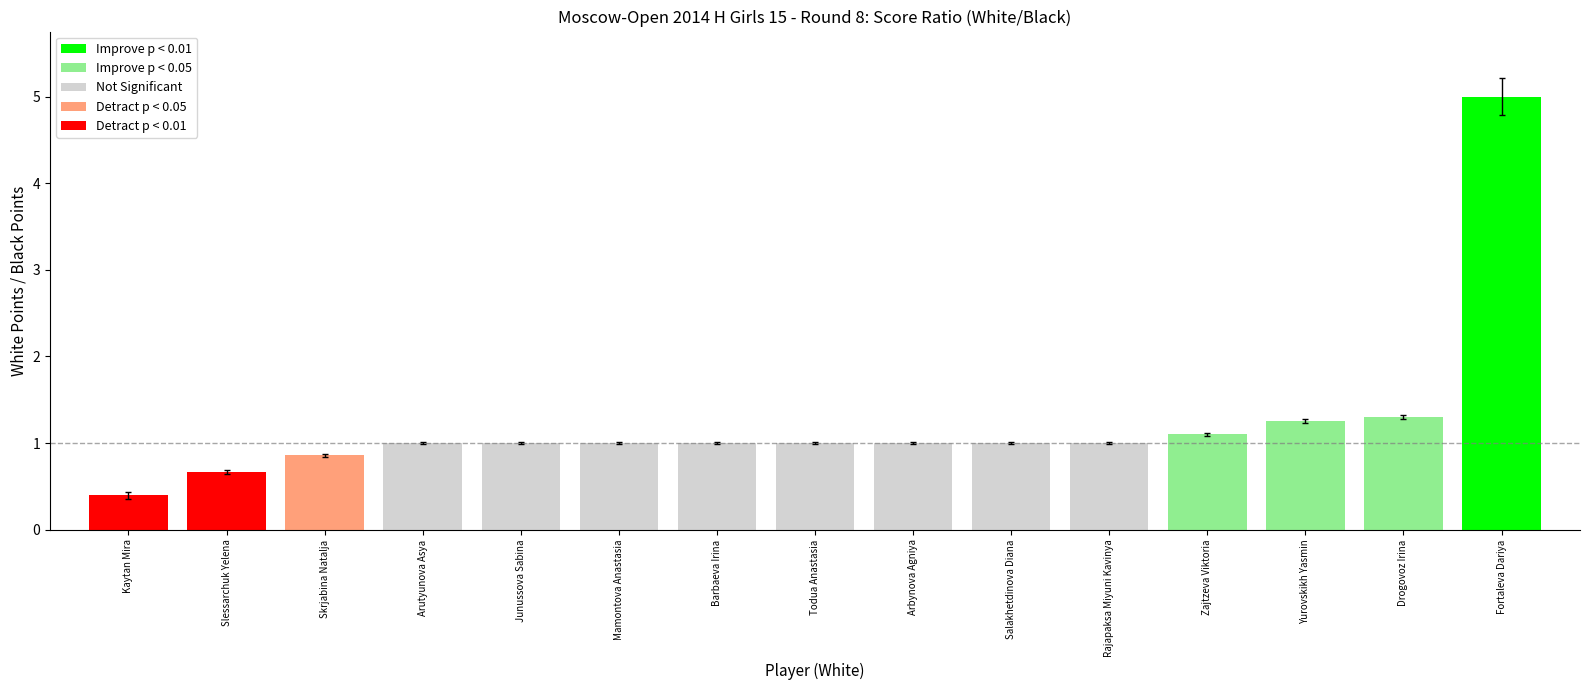

What is the difference between the maximum and minimum values?

4.6